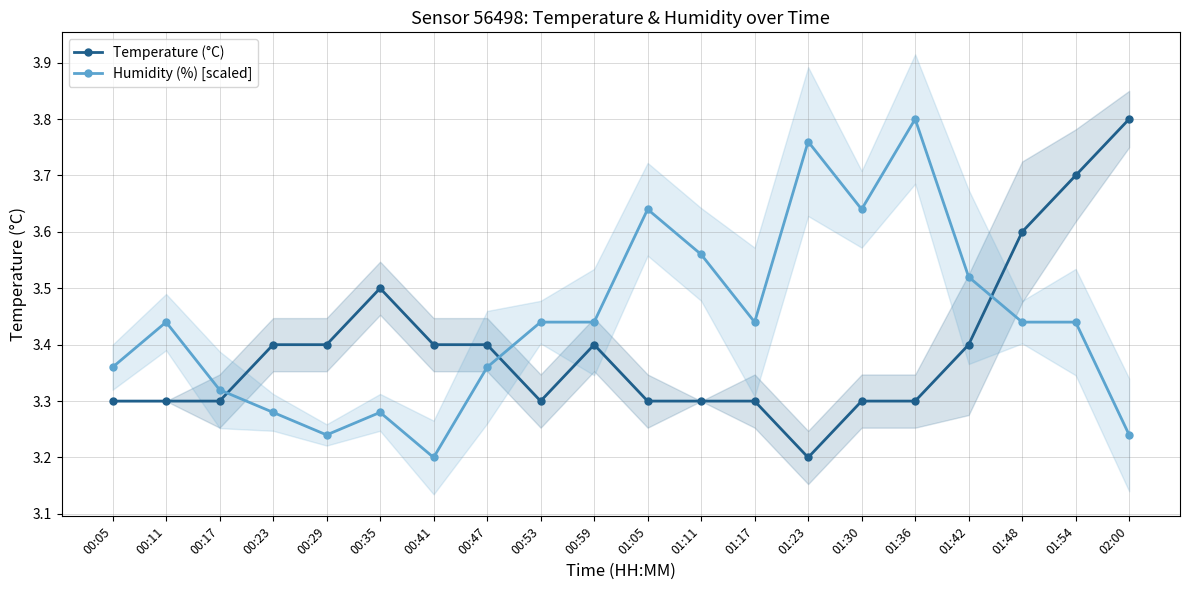

How many Humidity (%) [scaled] values are between 3 and 4?

20